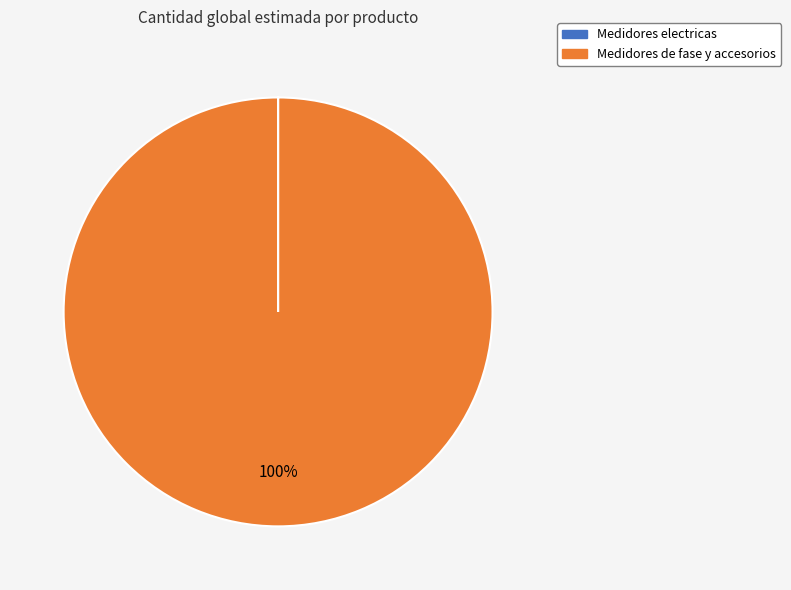

To the nearest percent, what is the difference between the largest and smallest slice percentages?

100%